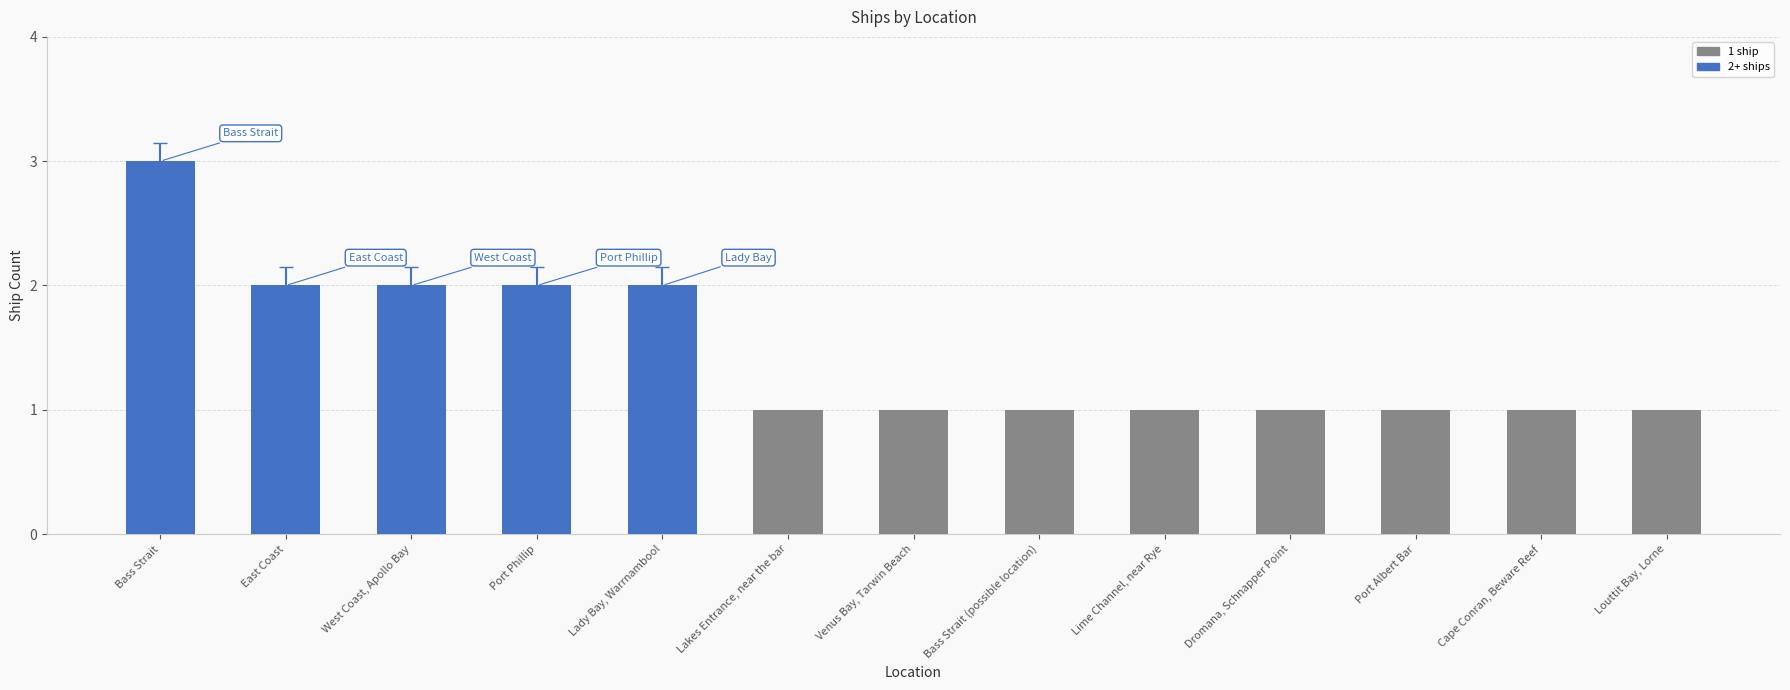

Reading right to left, what are all the values shown in this chart?

Louttit Bay, Lorne=1	Cape Conran, Beware Reef=1	Port Albert Bar=1	Dromana, Schnapper Point=1	Lime Channel, near Rye=1	Bass Strait (possible location)=1	Venus Bay, Tarwin Beach=1	Lakes Entrance, near the bar=1	Lady Bay, Warrnambool=2	Port Phillip=2	West Coast, Apollo Bay=2	East Coast=2	Bass Strait=3